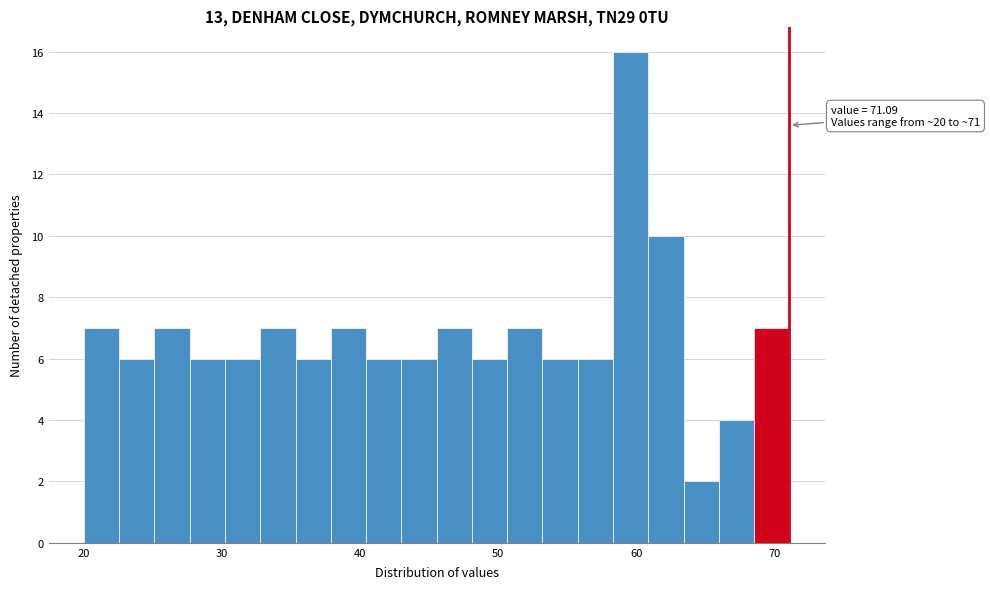

Around what value on the x-axis is the tallest bar? Give the approximate position of its centre, as read against the axis.

60